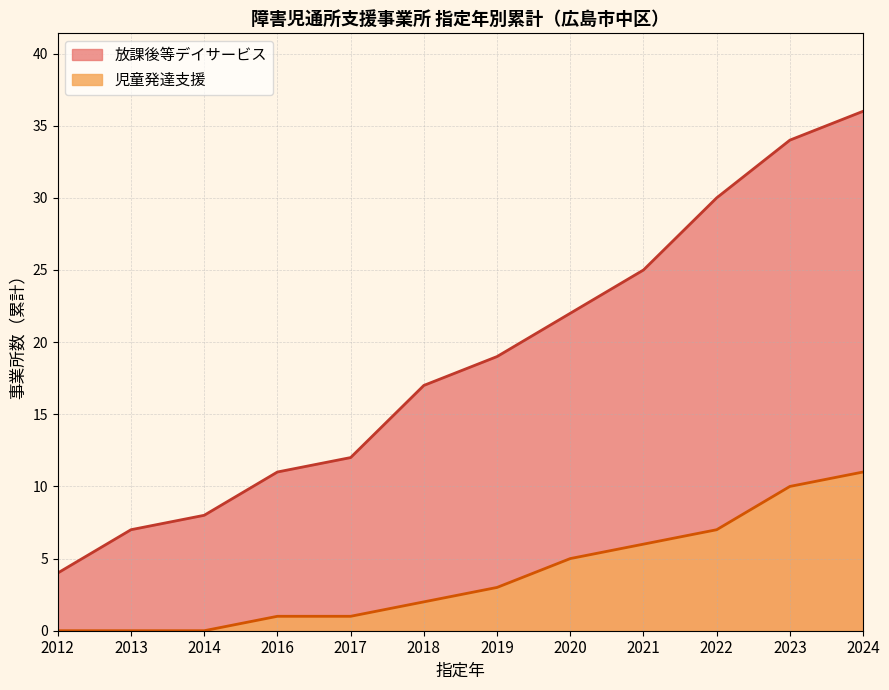

What is the difference between the maximum and minimum values?

32